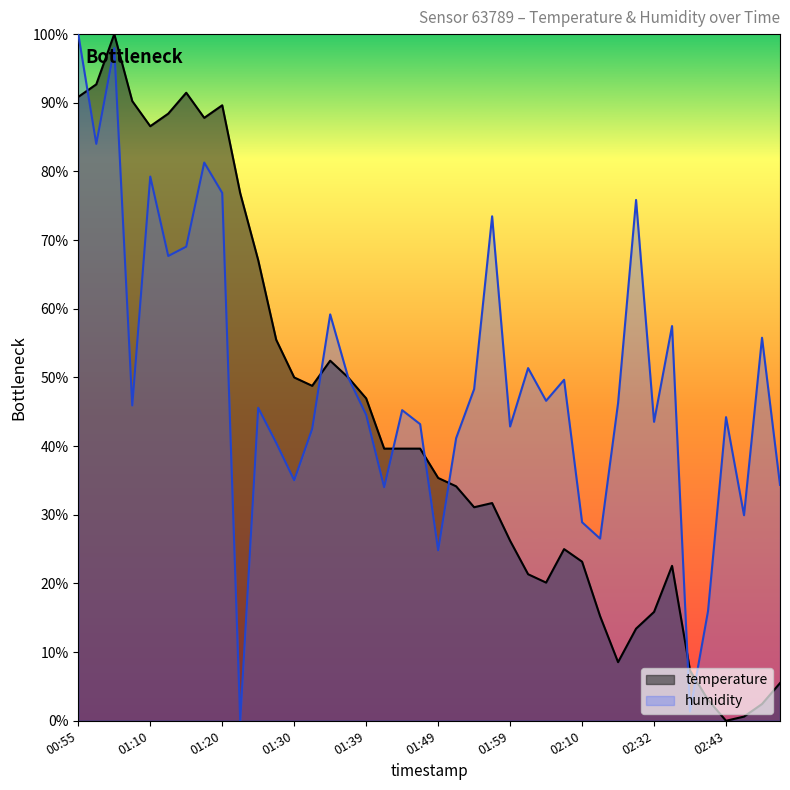

In humidity, how many points are higher than both neighbors (excluding endpoints)?

13